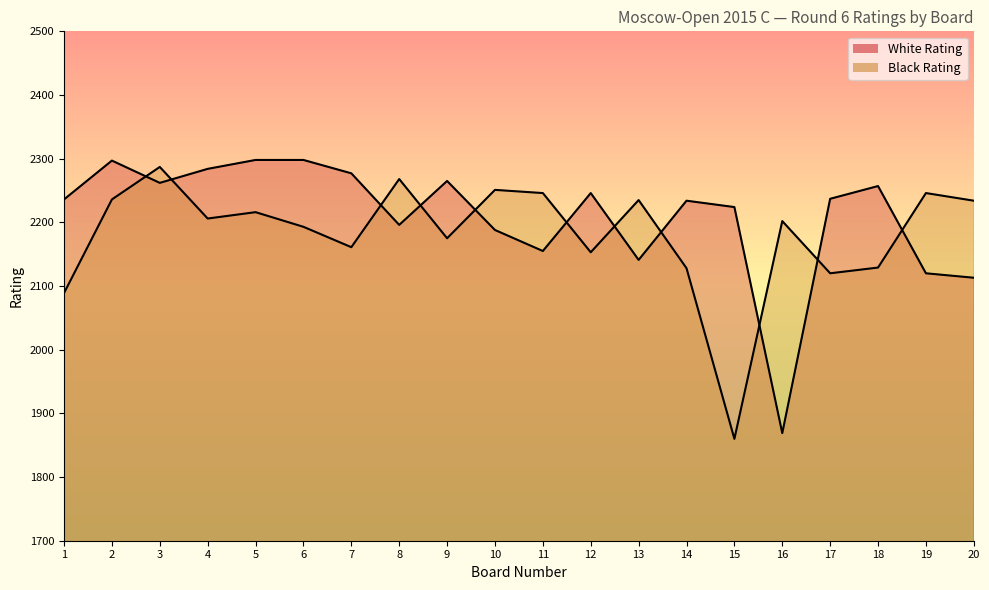

What are all the series names shown in the legend?

White Rating, Black Rating